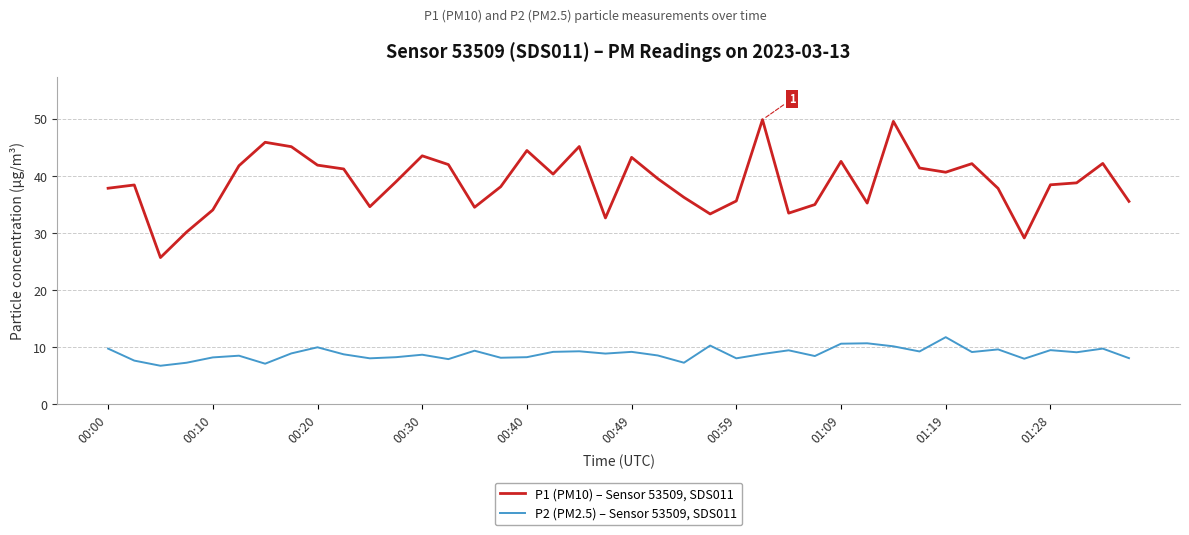

Rank the series by their maximum value, from lowest to highest.

P2 (PM2.5) – Sensor 53509, SDS011, P1 (PM10) – Sensor 53509, SDS011